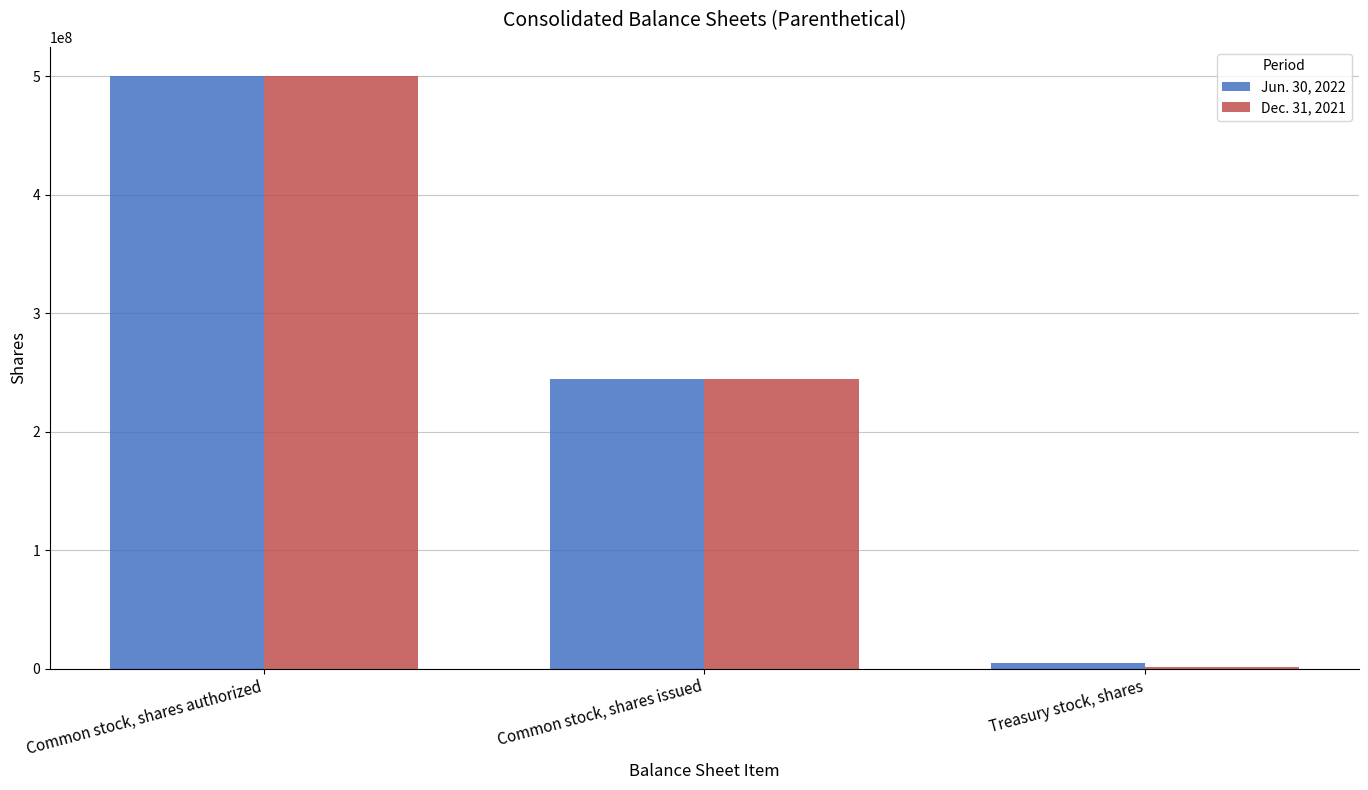

How many series are shown in this chart?

2